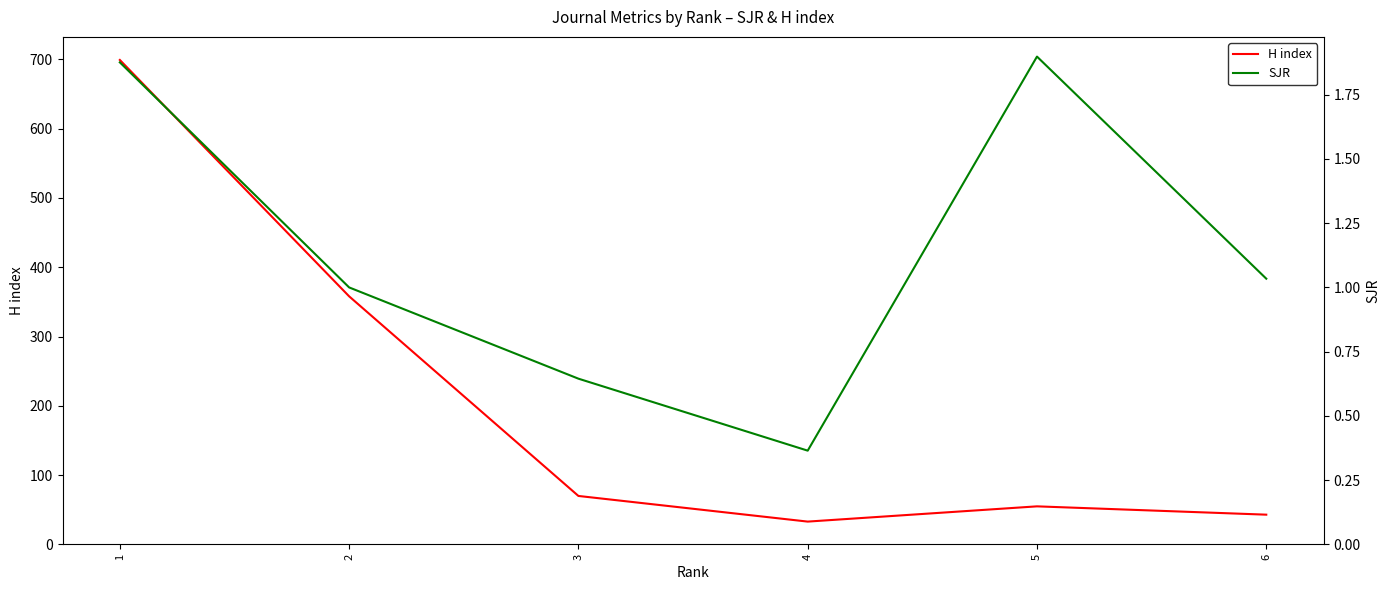

How many distinct data groups are displayed?

2